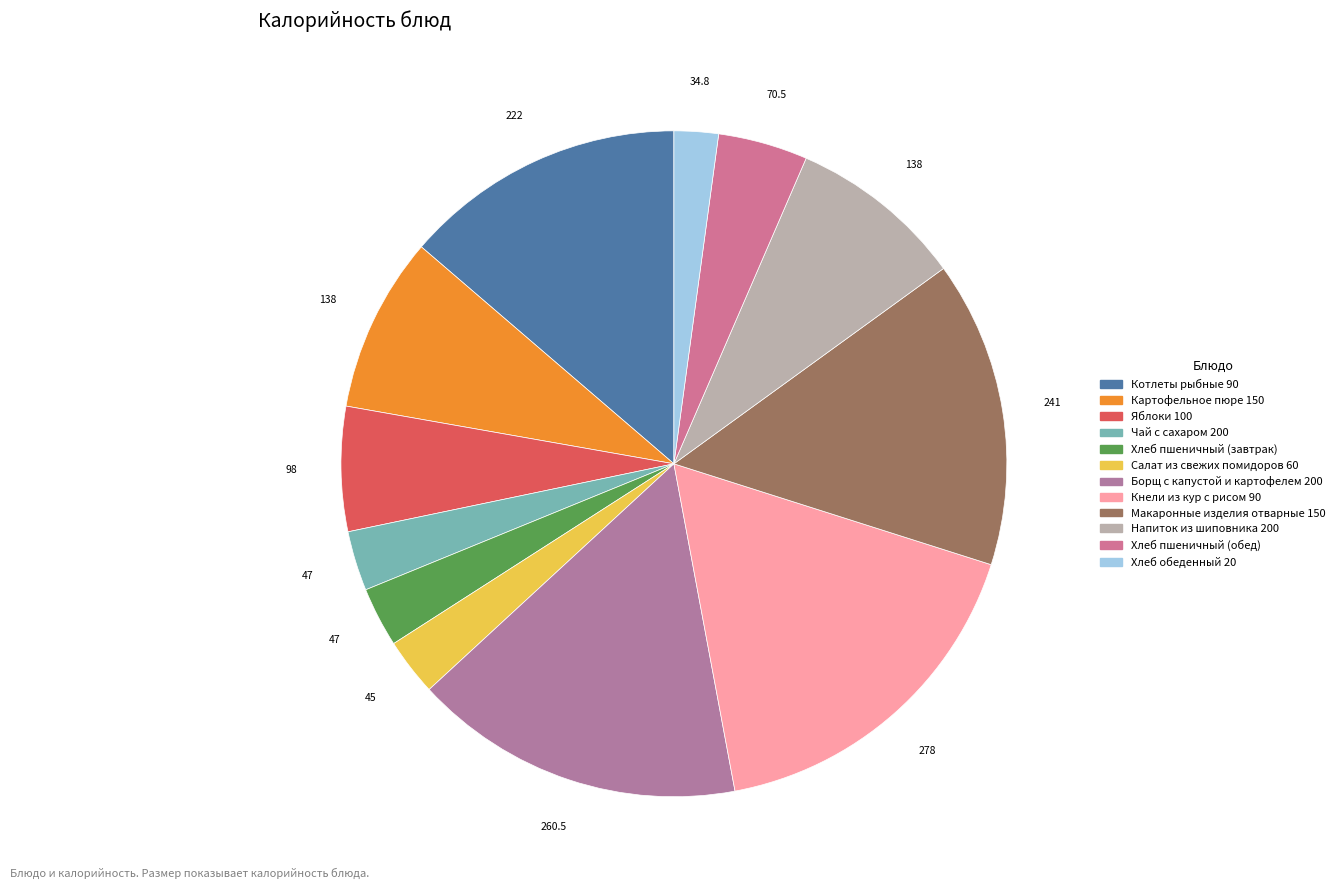

What is the ratio of the value at Макаронные изделия отварные 150 to the value at Картофельное пюре 150?

1.7